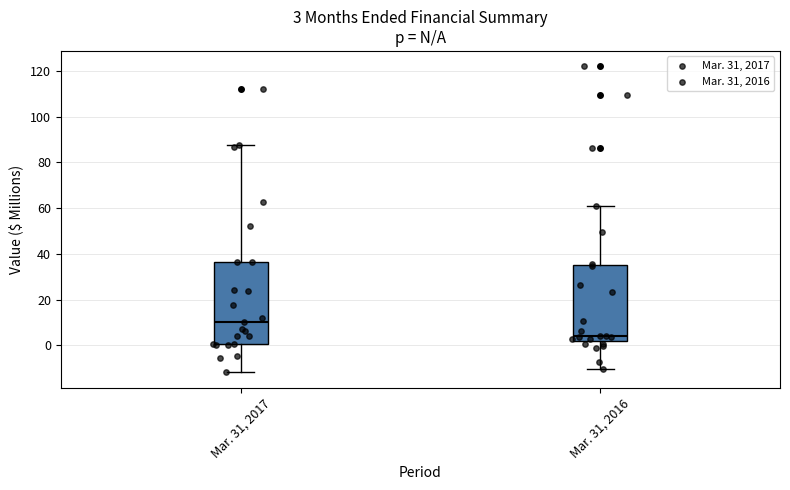

Which box's median line is the highest?

Mar. 31, 2017